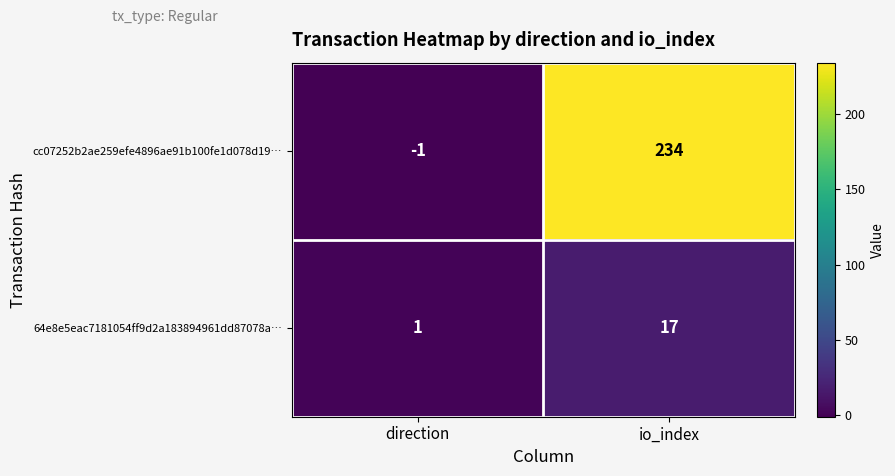

Between direction and io_index, which series saw the biggest shift?

cc07252b2ae259efe4896ae91b100fe1d078d19…